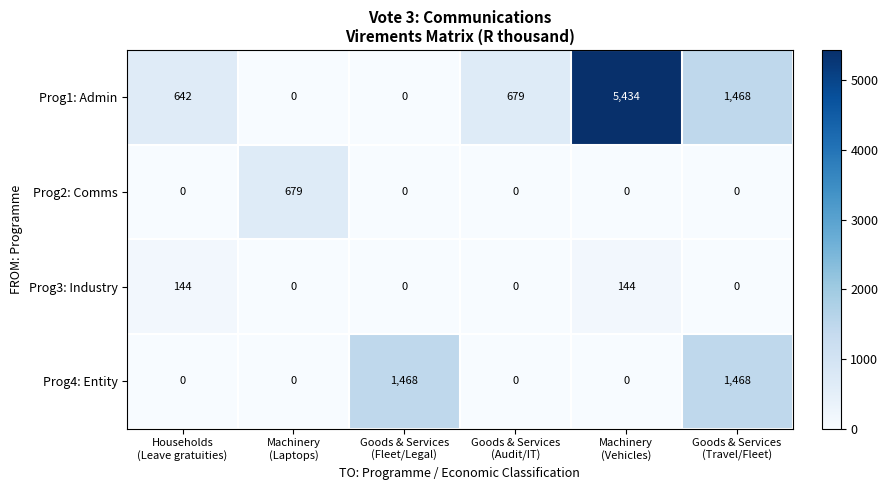

Which series changed the most between Households
(Leave gratuities) and Machinery
(Vehicles)?

Prog1: Admin